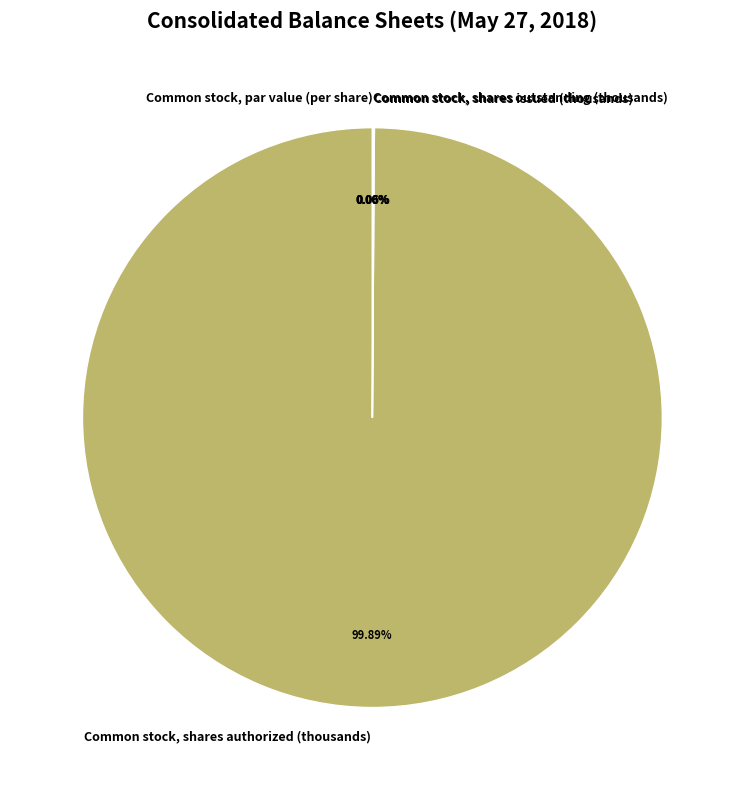

What is the change in value from Common stock, shares authorized (thousands) to Common stock, shares outstanding (thousands)?

-49972298.0